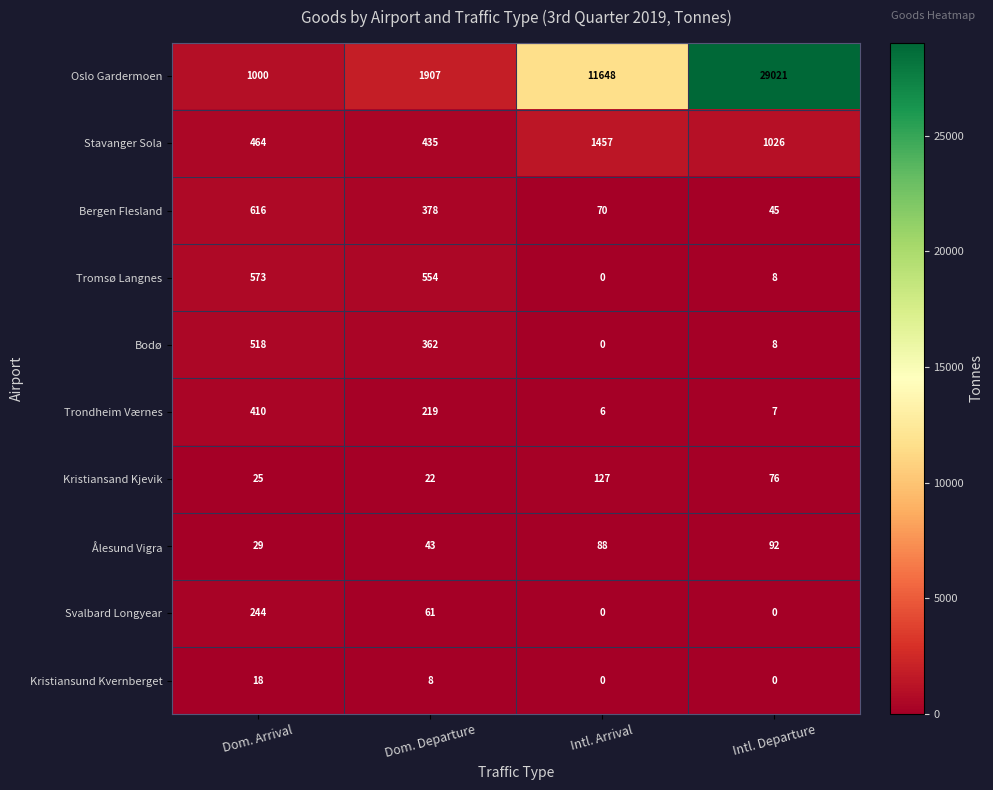

What is the difference between the second highest and minimum values in the Stavanger Sola series?

591